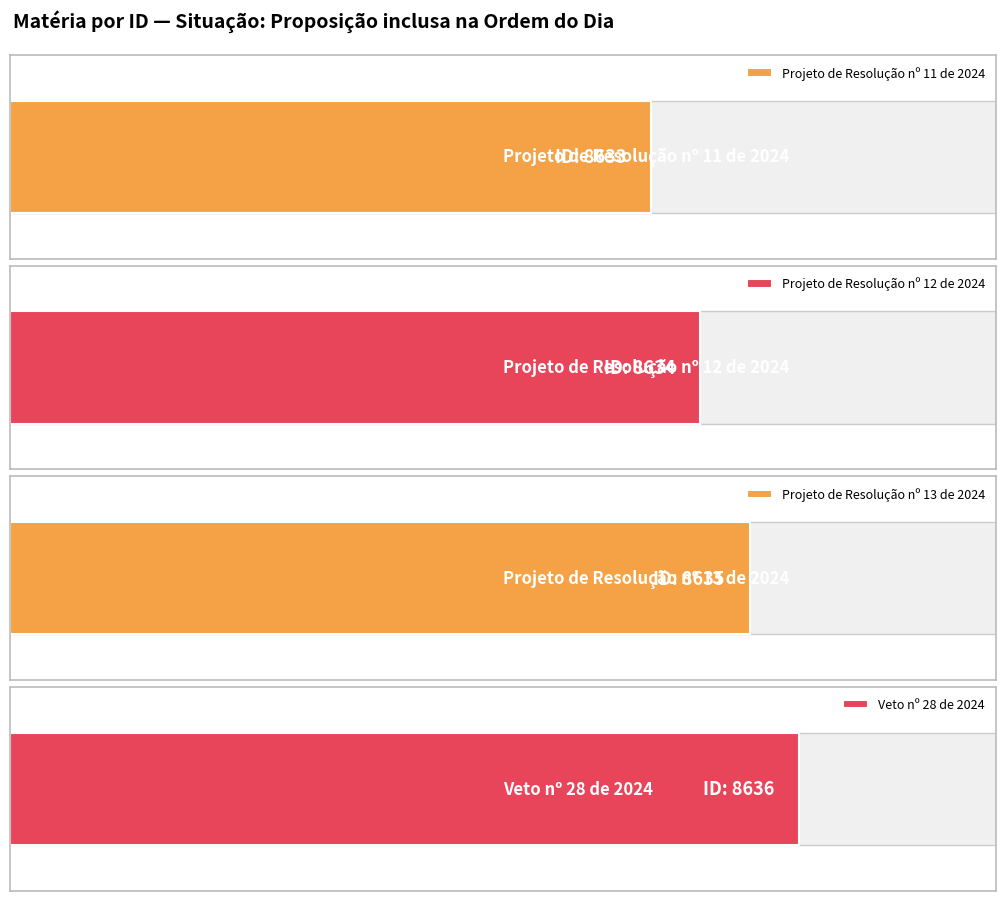

What is the change in value from Projeto de Resolução nº 13 de 2024 to Veto nº 28 de 2024?

+1